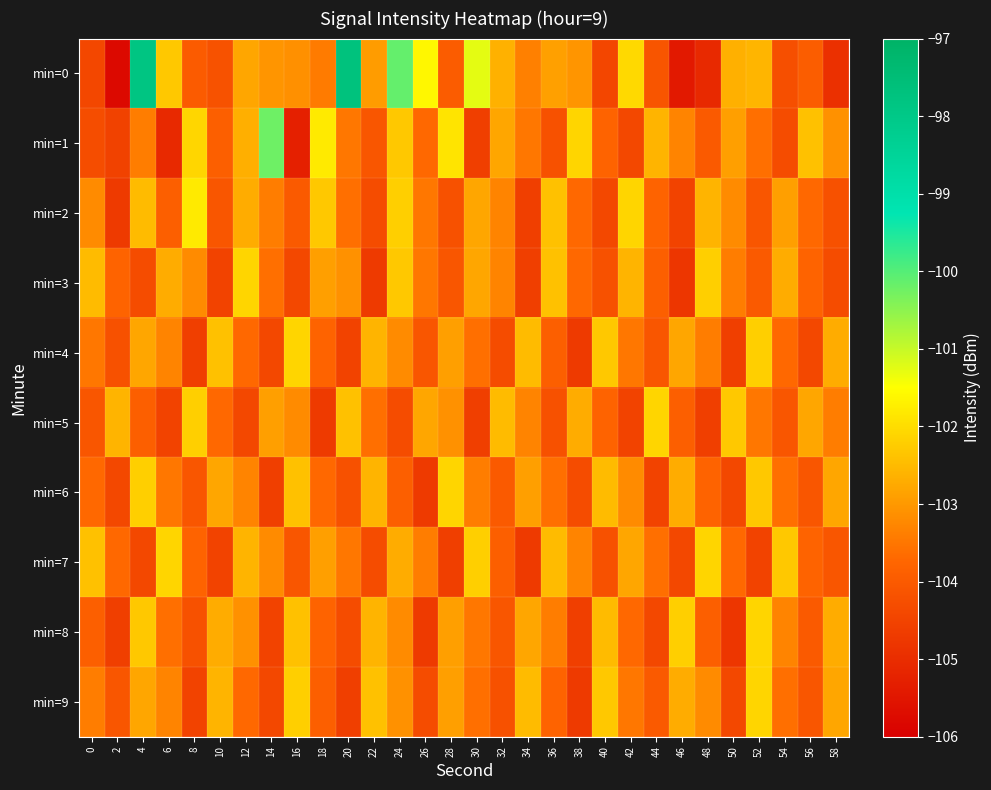

Which series has the largest range (max minus min)?

min=0